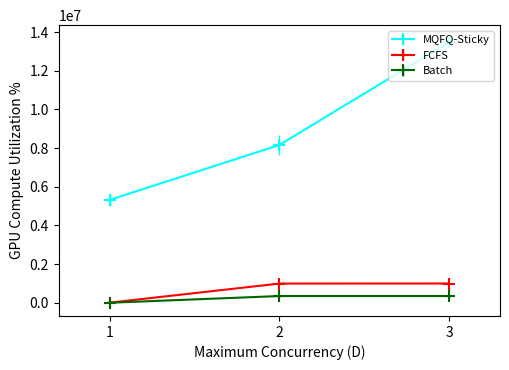

Which series has the largest range (max minus min)?

MQFQ-Sticky